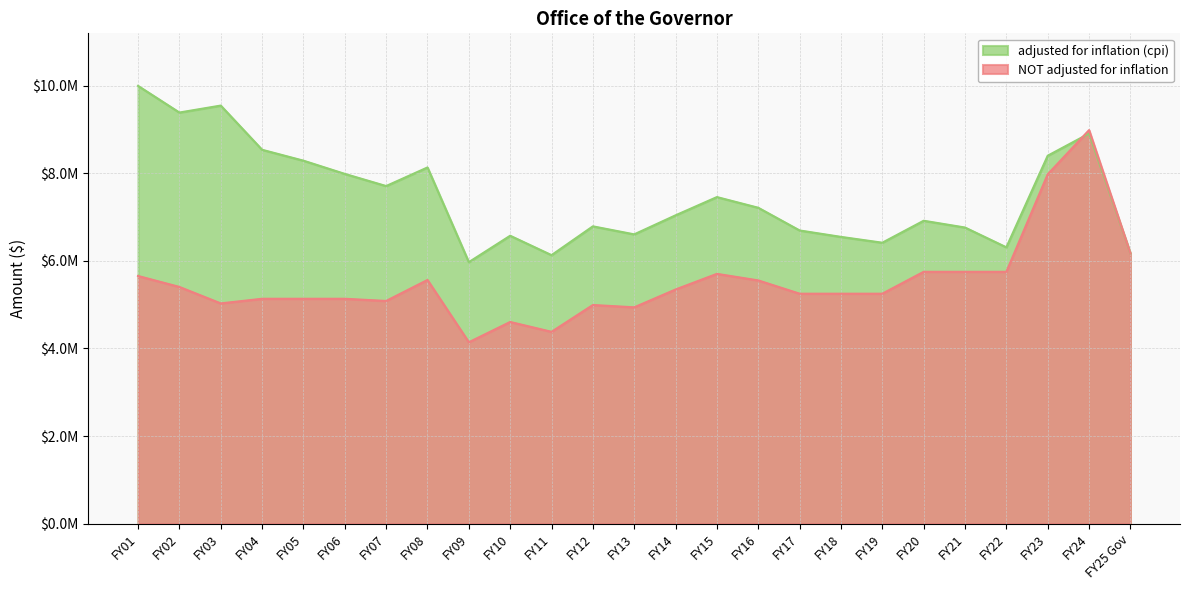

At which label does adjusted for inflation (cpi) first exceed 7040761?

FY01